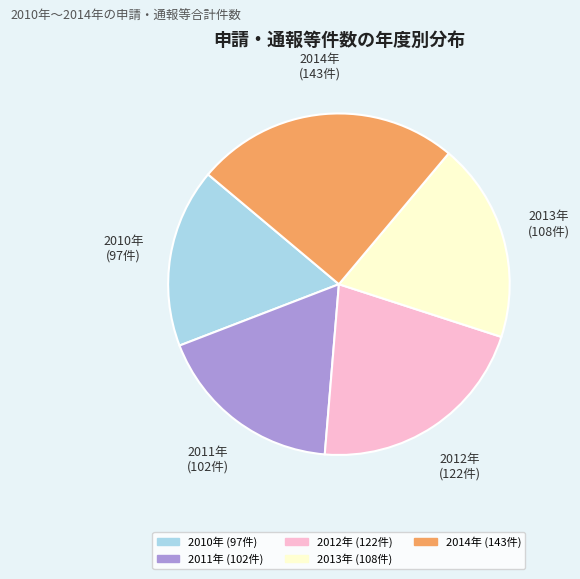

Is there a majority slice in this chart?

No